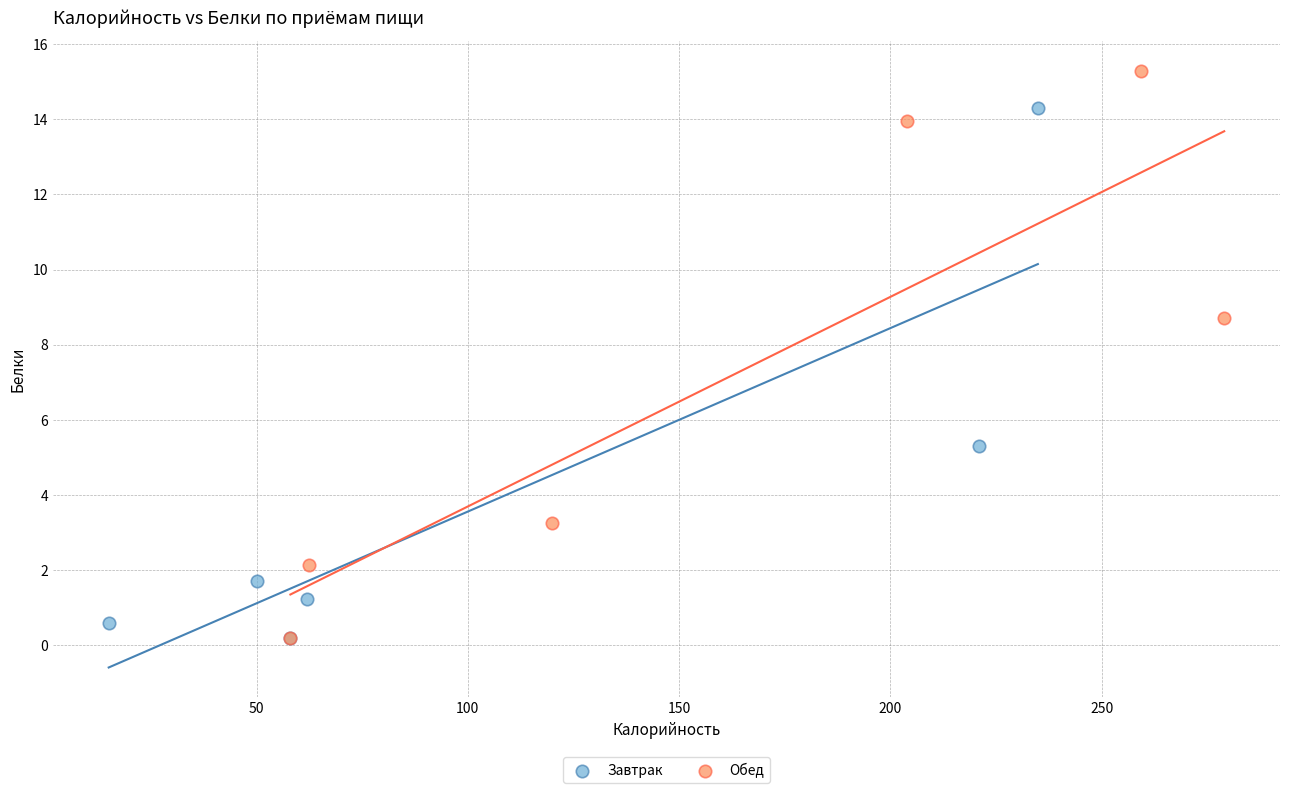

Which series contains the highest Y value?

Обед